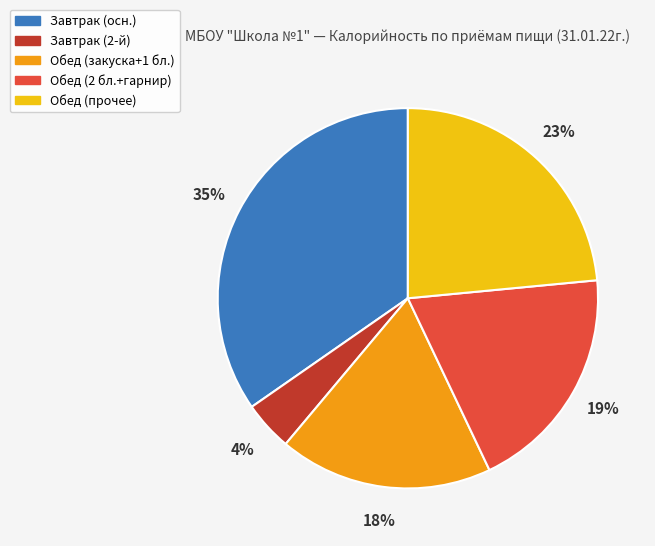

Does any single category account for the majority?

No